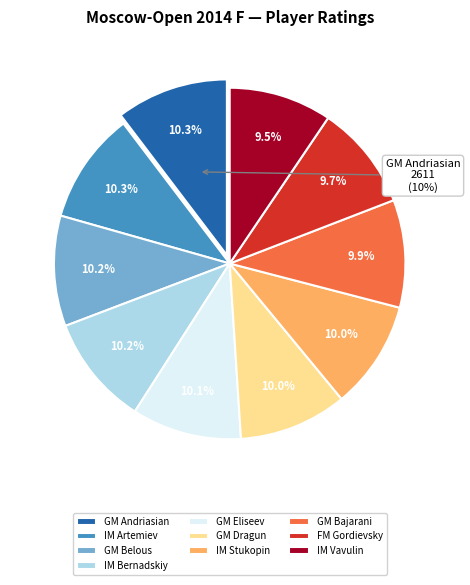

Does any single category account for the majority?

No